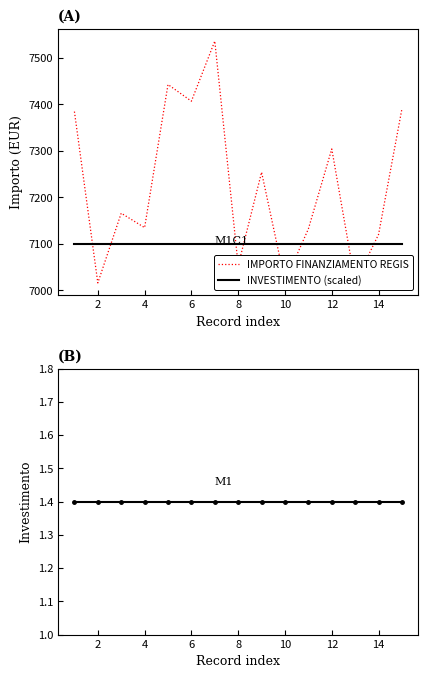

Reading right to left, what are all the values shown in this chart?

IMPORTO FINANZIAMENTO REGIS: 7390.9	7120.3	7016.9	7304.2	7132.2	7018.9	7254.2	7053.2	7536.3	7407.0	7442.9	7134.9	7166.0	7016.0	7384.7
INVESTIMENTO (scaled): 7100.0	7100.0	7100.0	7100.0	7100.0	7100.0	7100.0	7100.0	7100.0	7100.0	7100.0	7100.0	7100.0	7100.0	7100.0
INVESTIMENTO: 1.4	1.4	1.4	1.4	1.4	1.4	1.4	1.4	1.4	1.4	1.4	1.4	1.4	1.4	1.4